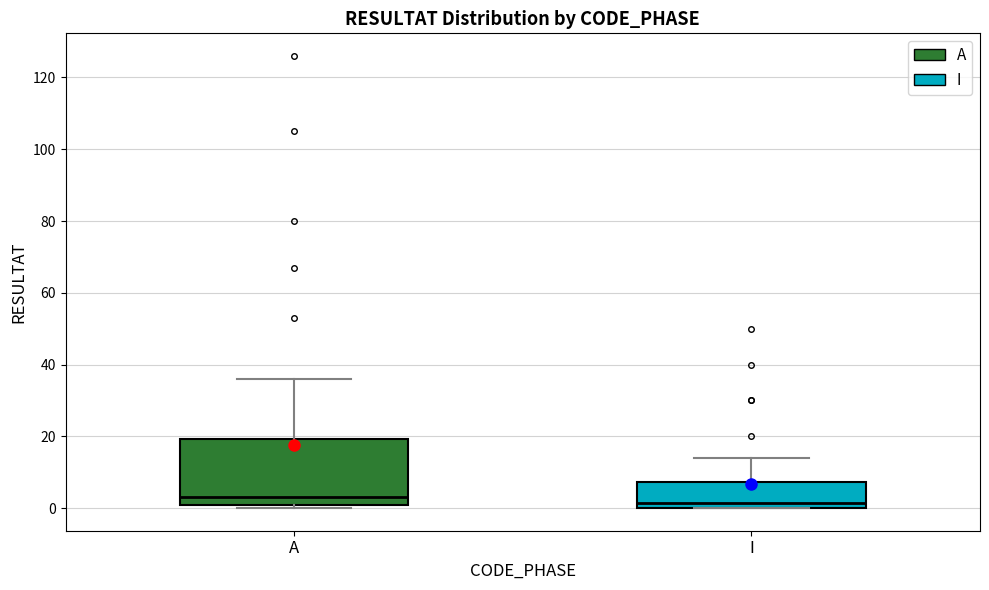

Which box is the tallest, from its lower edge to its upper edge?

A